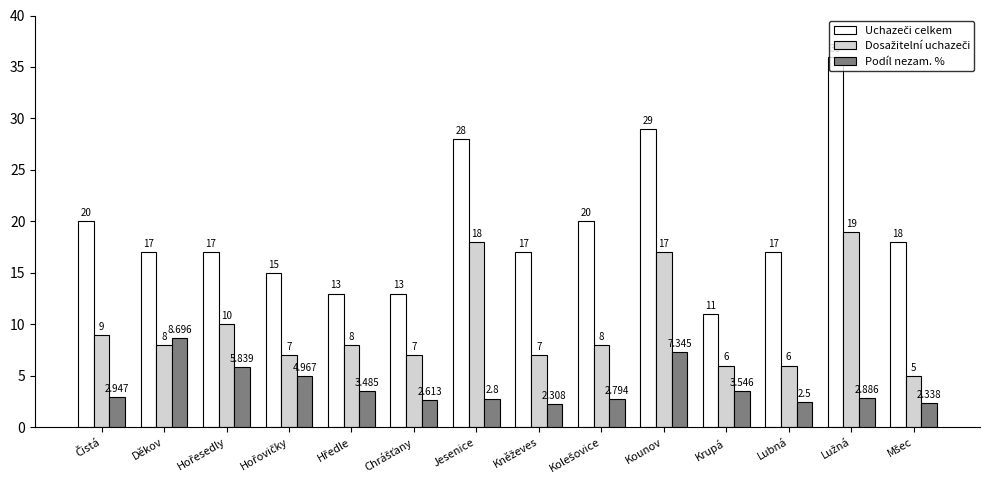

Which category has the highest value in the Podíl nezam. % series?

Děkov